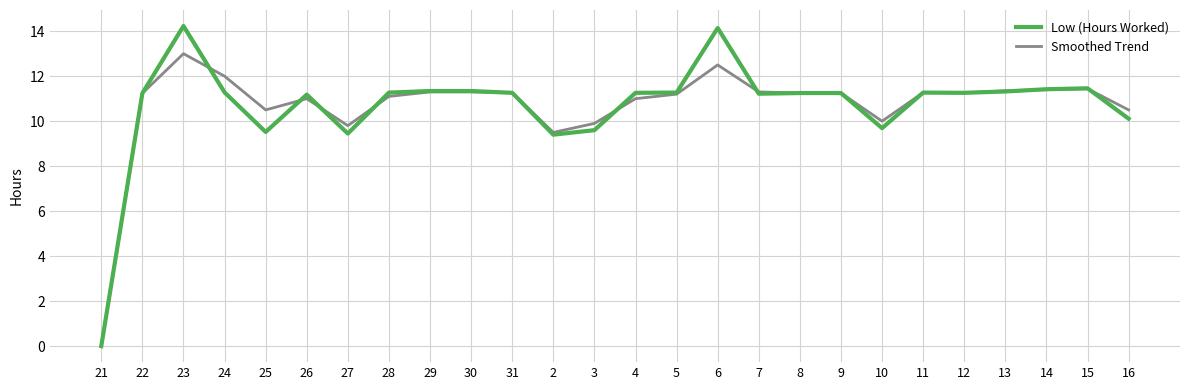

Which series ends up on top after the final intersection of Smoothed Trend and Low (Hours Worked)?

Smoothed Trend